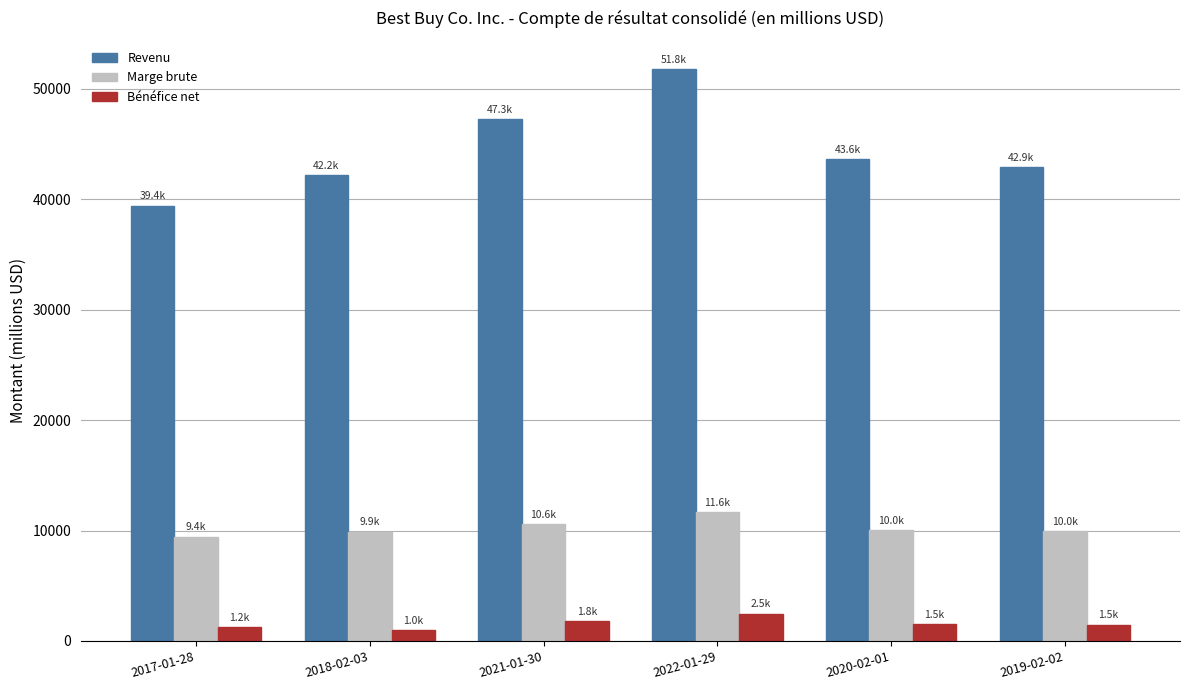

At which category is the sum across all series the highest?

2022-01-29